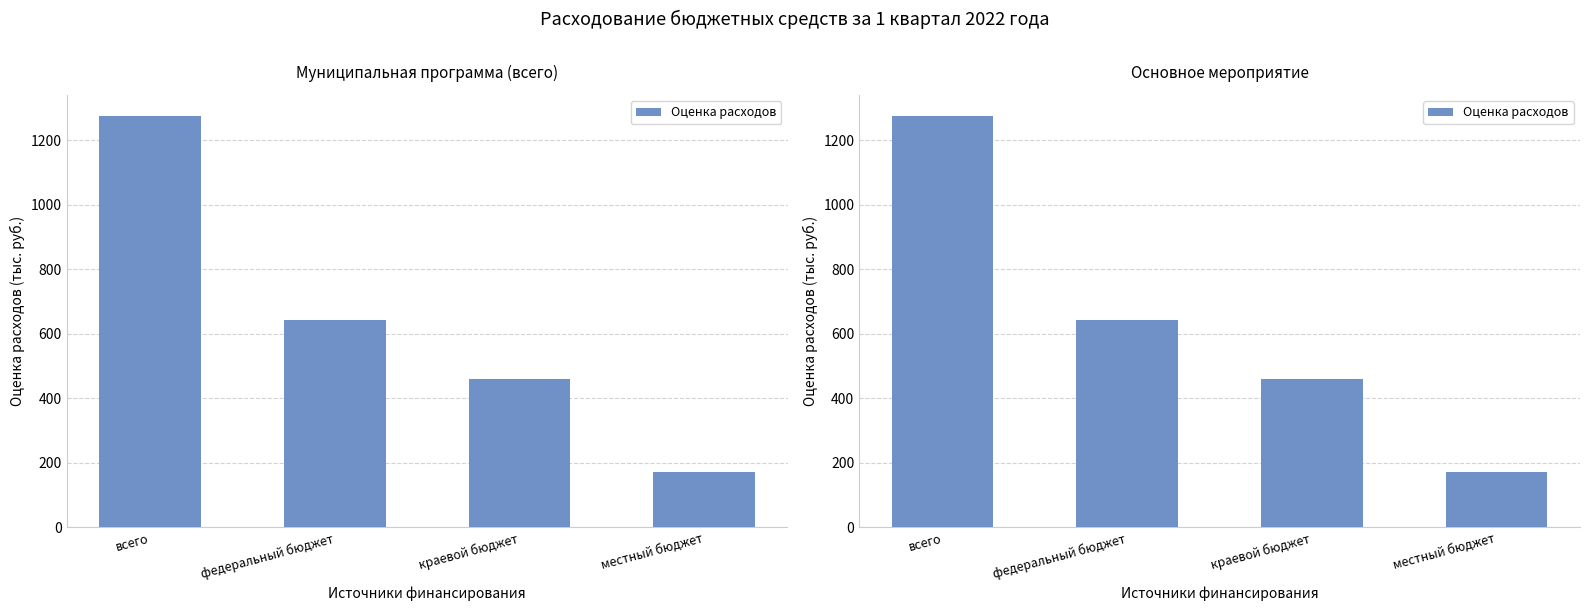

Reading left to right, transcribe all the data shown in this chart.

1276.8	644.2	459.1	173.5